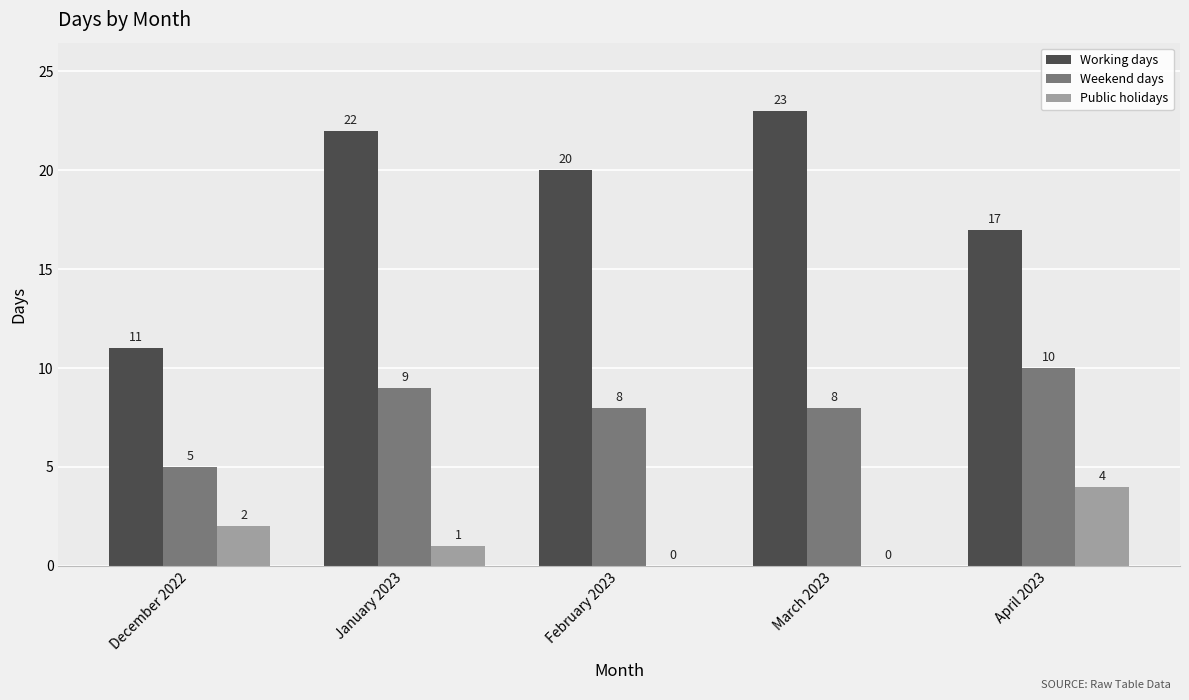

At which label does Public holidays first exceed 1?

December 2022